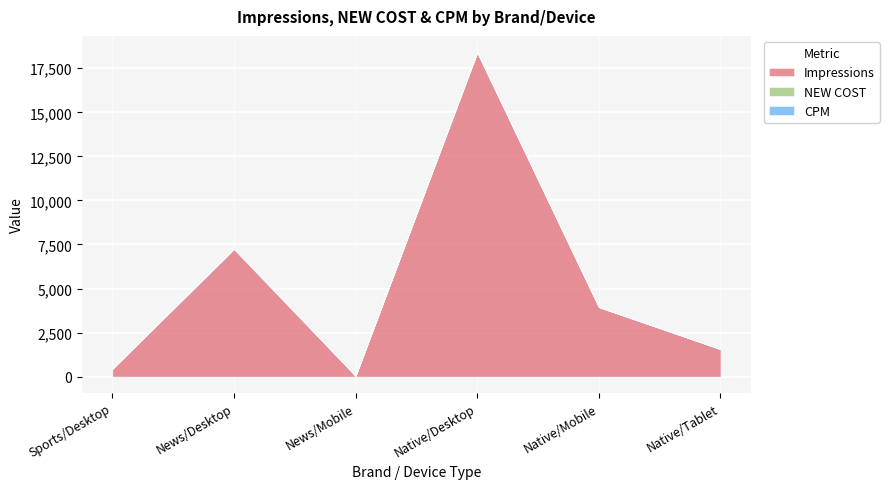

What is the value of the CPM point at the 2nd from the left?

6.0